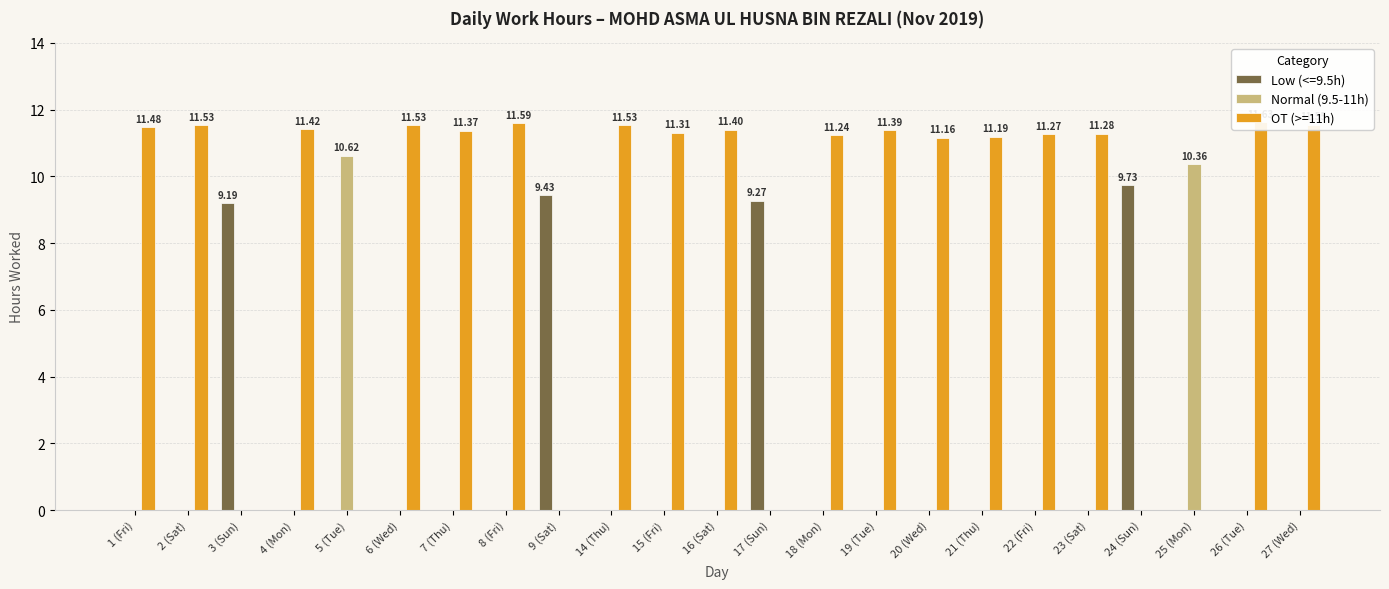

Is the value of Normal (9.5-11h) at 26 (Tue) greater than the value of OT (>=11h) at 25 (Mon)?

No